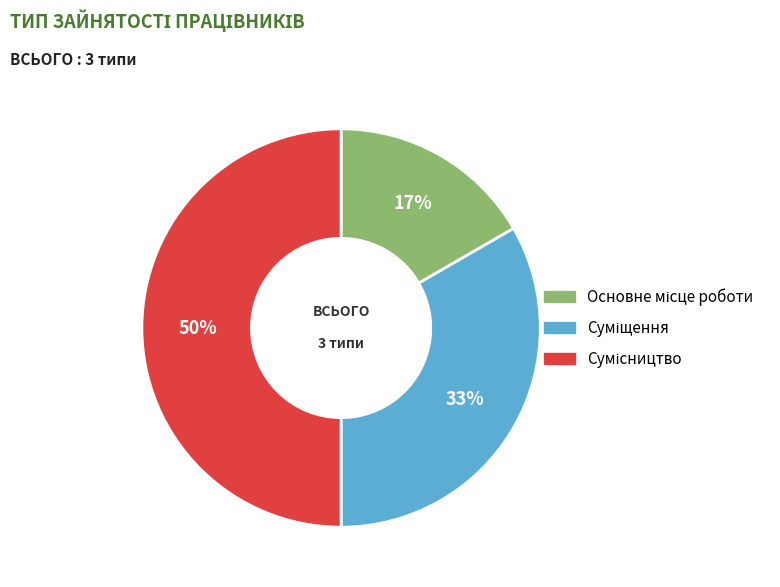

To the nearest percent, what is the average slice percentage?

33%